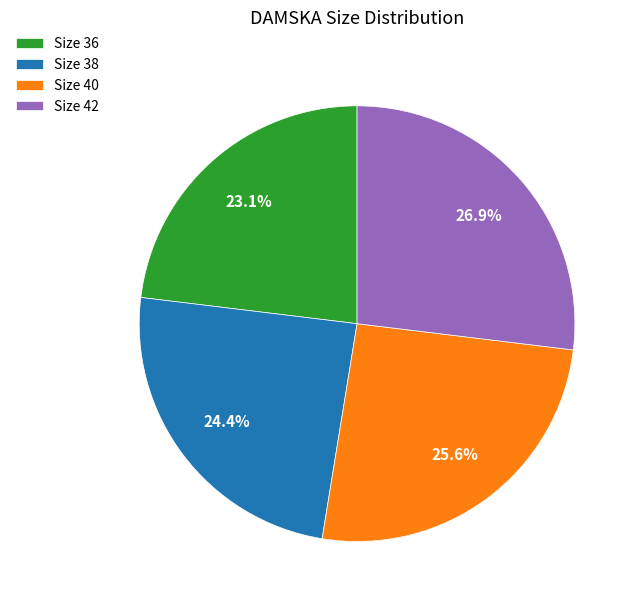

To the nearest percent, what is the average slice percentage?

25%